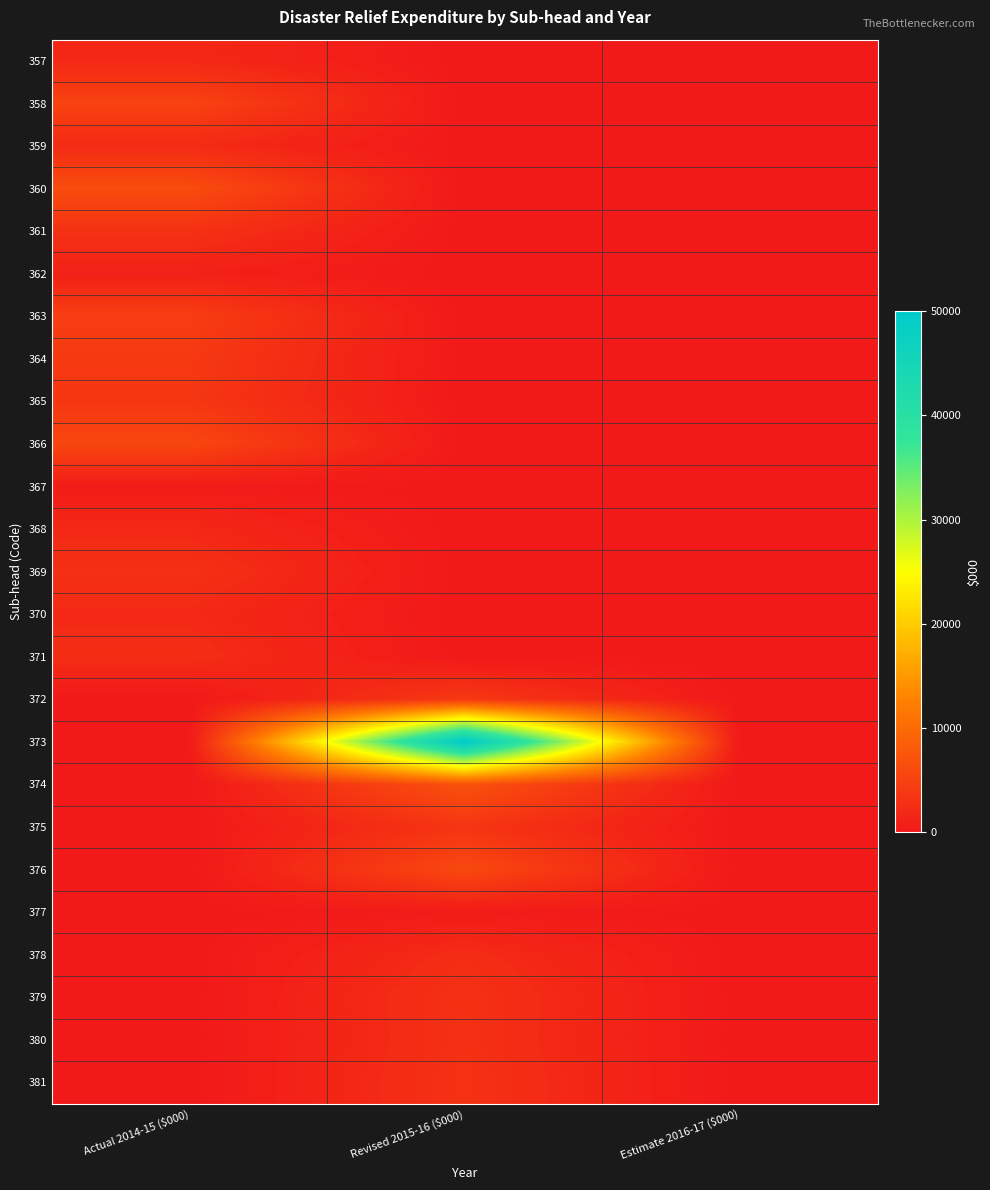

Reading left to right, list all the values displayed in this chart.

357: Actual 2014-15 ($000)=1909	Revised 2015-16 ($000)=0	Estimate 2016-17 ($000)=0
358: Actual 2014-15 ($000)=5144	Revised 2015-16 ($000)=0	Estimate 2016-17 ($000)=0
359: Actual 2014-15 ($000)=2225	Revised 2015-16 ($000)=0	Estimate 2016-17 ($000)=0
360: Actual 2014-15 ($000)=6317	Revised 2015-16 ($000)=0	Estimate 2016-17 ($000)=0
361: Actual 2014-15 ($000)=3070	Revised 2015-16 ($000)=0	Estimate 2016-17 ($000)=0
362: Actual 2014-15 ($000)=1015	Revised 2015-16 ($000)=0	Estimate 2016-17 ($000)=0
363: Actual 2014-15 ($000)=4500	Revised 2015-16 ($000)=0	Estimate 2016-17 ($000)=0
364: Actual 2014-15 ($000)=4000	Revised 2015-16 ($000)=0	Estimate 2016-17 ($000)=0
365: Actual 2014-15 ($000)=3676	Revised 2015-16 ($000)=0	Estimate 2016-17 ($000)=0
366: Actual 2014-15 ($000)=5610	Revised 2015-16 ($000)=0	Estimate 2016-17 ($000)=0
367: Actual 2014-15 ($000)=395	Revised 2015-16 ($000)=0	Estimate 2016-17 ($000)=0
368: Actual 2014-15 ($000)=1914	Revised 2015-16 ($000)=0	Estimate 2016-17 ($000)=0
369: Actual 2014-15 ($000)=2889	Revised 2015-16 ($000)=0	Estimate 2016-17 ($000)=0
370: Actual 2014-15 ($000)=2000	Revised 2015-16 ($000)=0	Estimate 2016-17 ($000)=0
371: Actual 2014-15 ($000)=2500	Revised 2015-16 ($000)=0	Estimate 2016-17 ($000)=0
372: Actual 2014-15 ($000)=0	Revised 2015-16 ($000)=3920	Estimate 2016-17 ($000)=0
373: Actual 2014-15 ($000)=0	Revised 2015-16 ($000)=50000	Estimate 2016-17 ($000)=0
374: Actual 2014-15 ($000)=0	Revised 2015-16 ($000)=7000	Estimate 2016-17 ($000)=0
375: Actual 2014-15 ($000)=0	Revised 2015-16 ($000)=3499	Estimate 2016-17 ($000)=0
376: Actual 2014-15 ($000)=0	Revised 2015-16 ($000)=5846	Estimate 2016-17 ($000)=0
377: Actual 2014-15 ($000)=0	Revised 2015-16 ($000)=429	Estimate 2016-17 ($000)=0
378: Actual 2014-15 ($000)=0	Revised 2015-16 ($000)=2430	Estimate 2016-17 ($000)=0
379: Actual 2014-15 ($000)=0	Revised 2015-16 ($000)=3000	Estimate 2016-17 ($000)=0
380: Actual 2014-15 ($000)=0	Revised 2015-16 ($000)=2930	Estimate 2016-17 ($000)=0
381: Actual 2014-15 ($000)=0	Revised 2015-16 ($000)=3093	Estimate 2016-17 ($000)=0